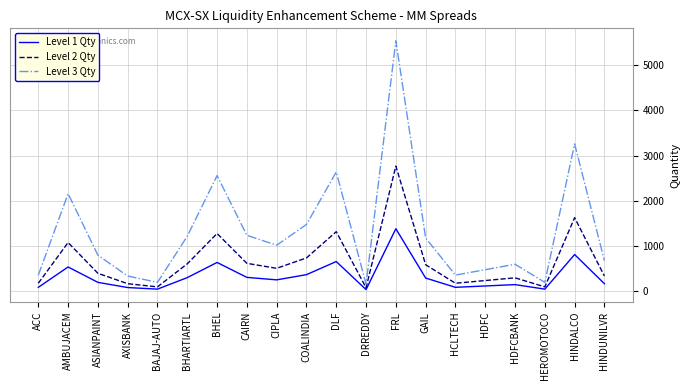

Rank the series by their average value, from lowest to highest.

Level 1 Qty, Level 2 Qty, Level 3 Qty